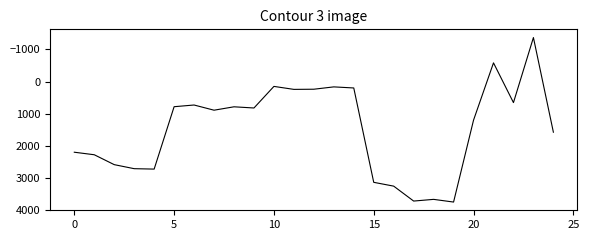

What is the smallest value displayed?

-1372